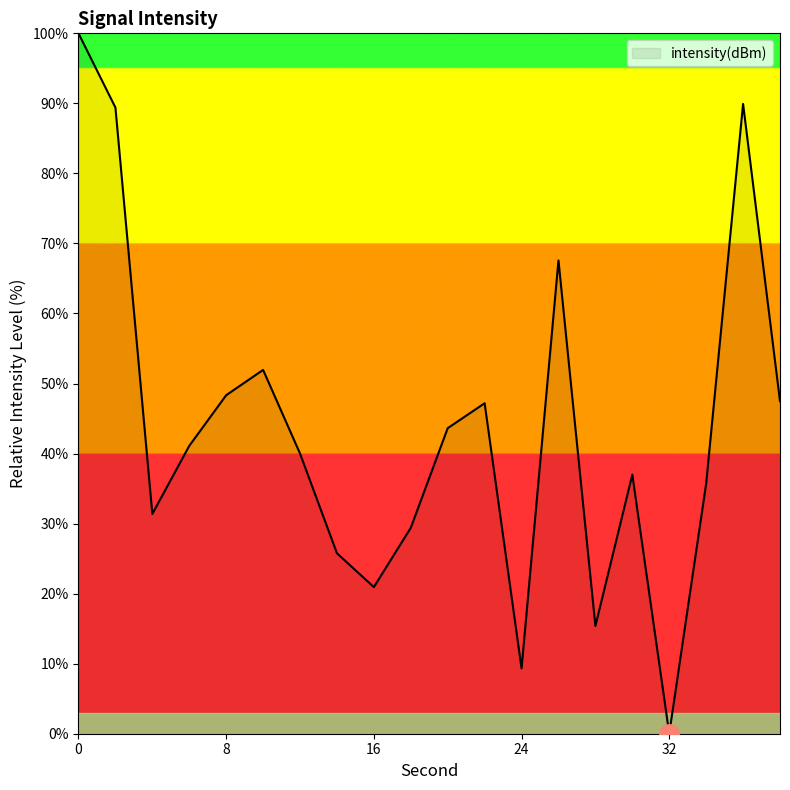

Does the chart display data point markers on the line(s)?

No